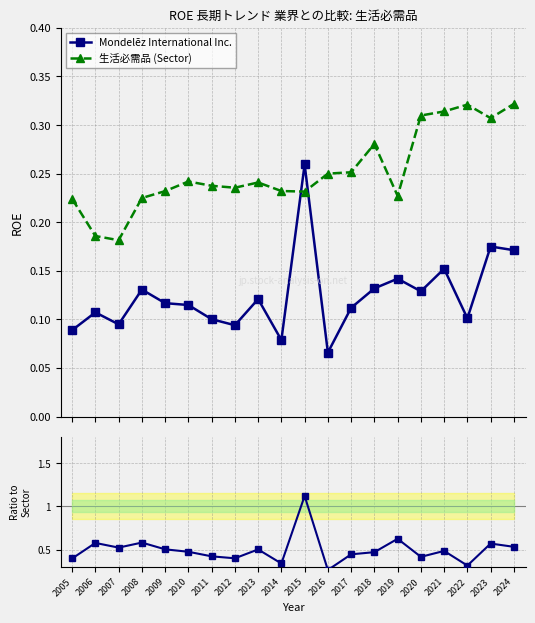

Which category has the lowest value in the 生活必需品 (Sector) series?

2007